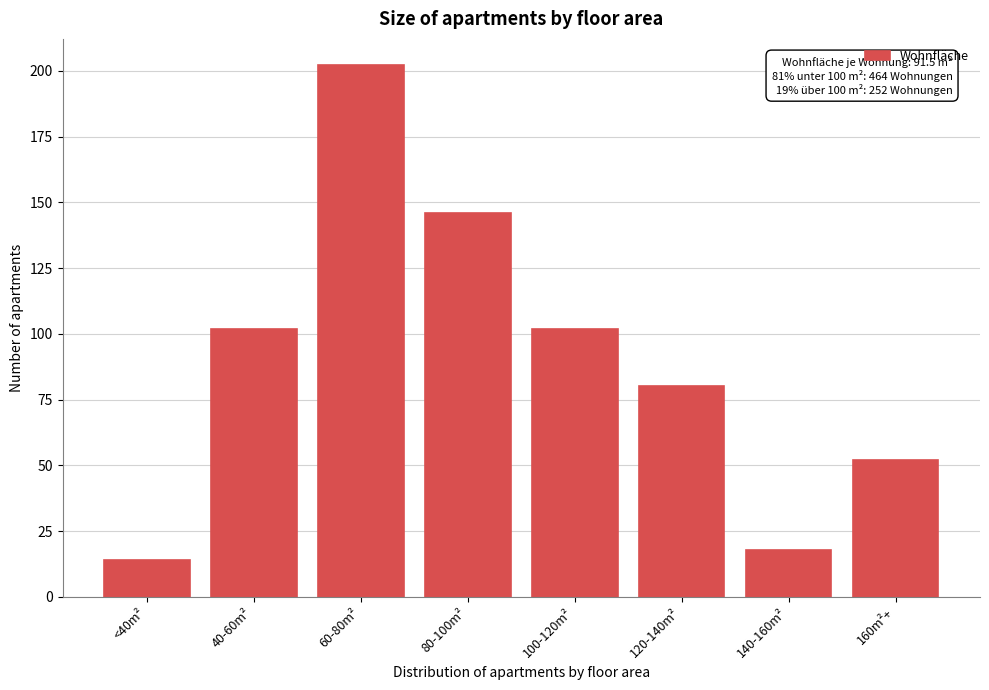

Reading left to right, what are all the values shown in this chart?

<40m²=14	40-60m²=102	60-80m²=202	80-100m²=146	100-120m²=102	120-140m²=80	140-160m²=18	160m²+=52